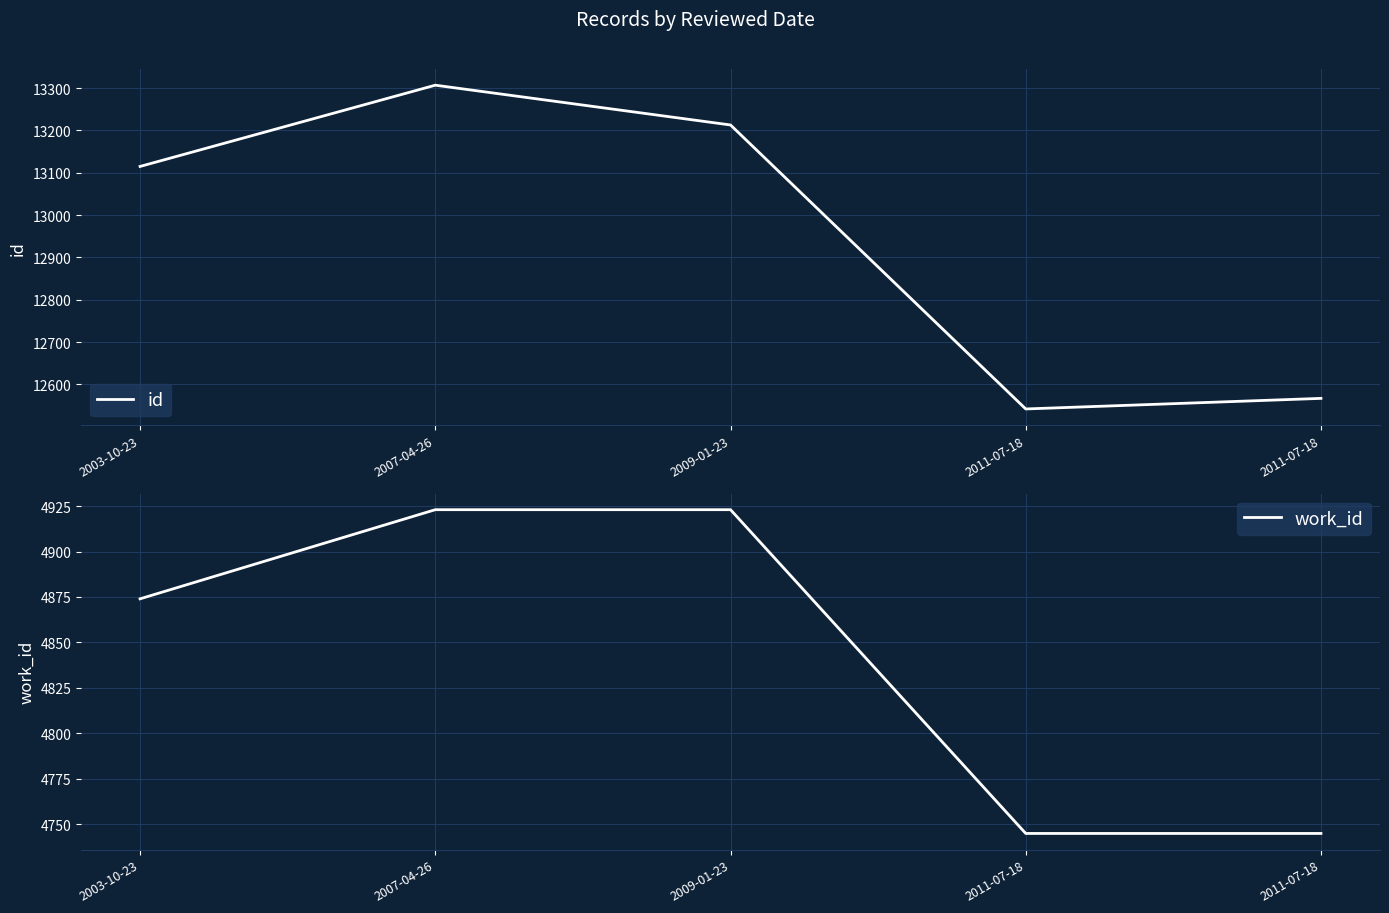

What is the minimum value for id?

12542